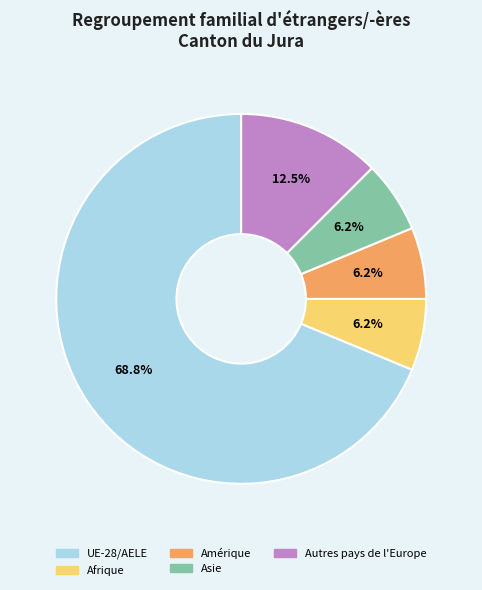

Which category accounts for the majority?

UE-28/AELE